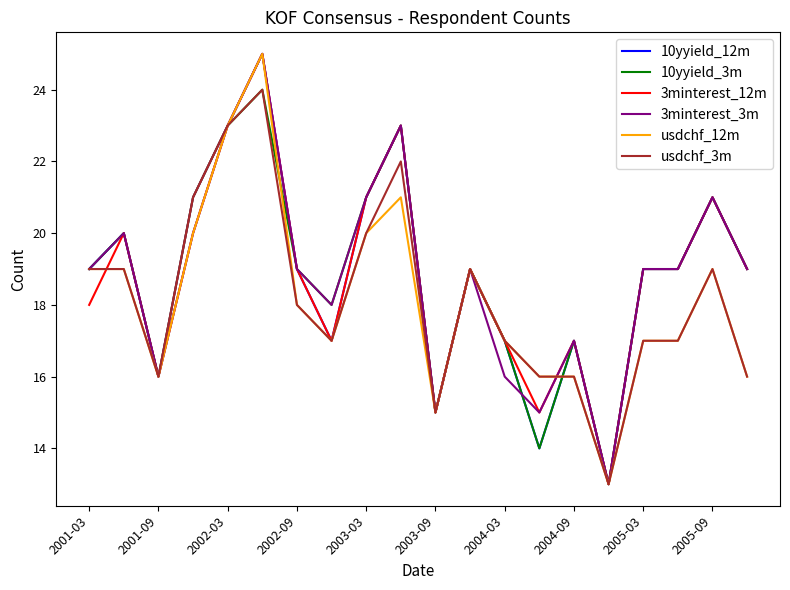

What is the maximum value shown in the chart?

25